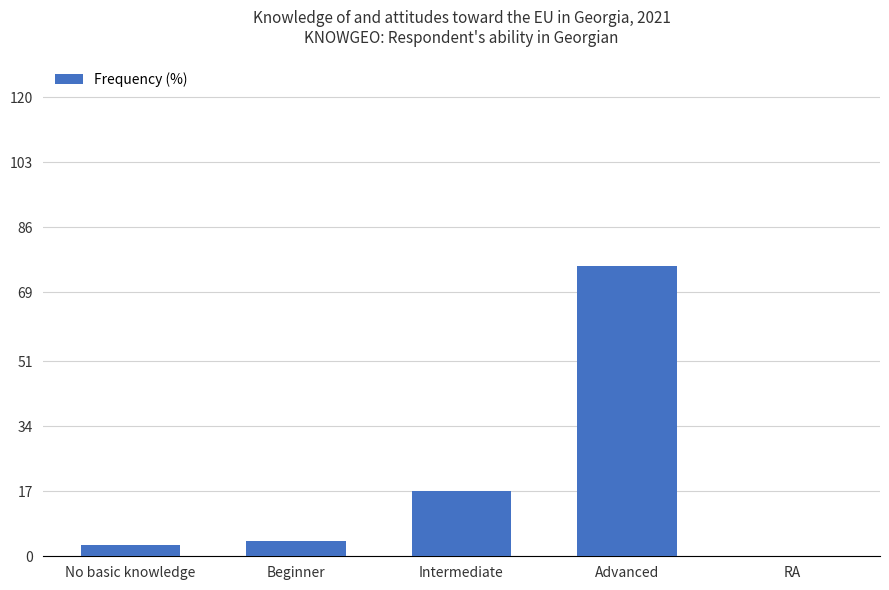

Which label corresponds to the largest value in the chart?

Advanced